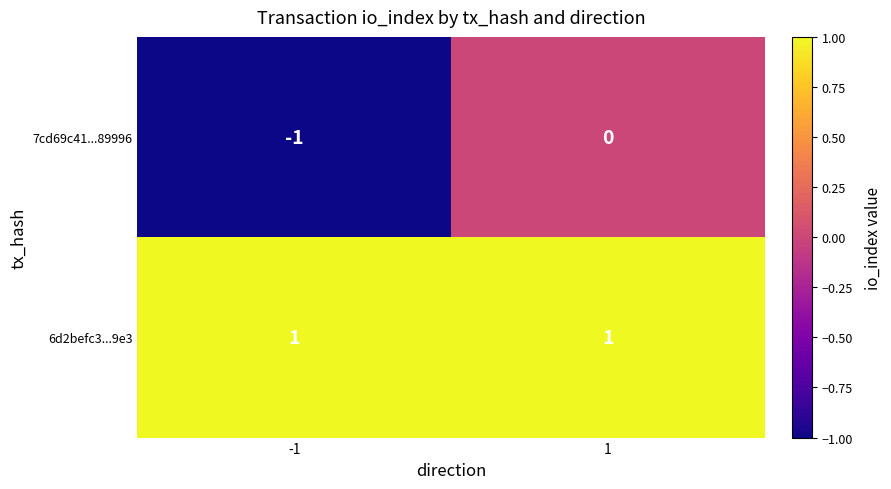

At -1, list the series in order from largest to smallest.

6d2befc3...9e3, 7cd69c41...89996